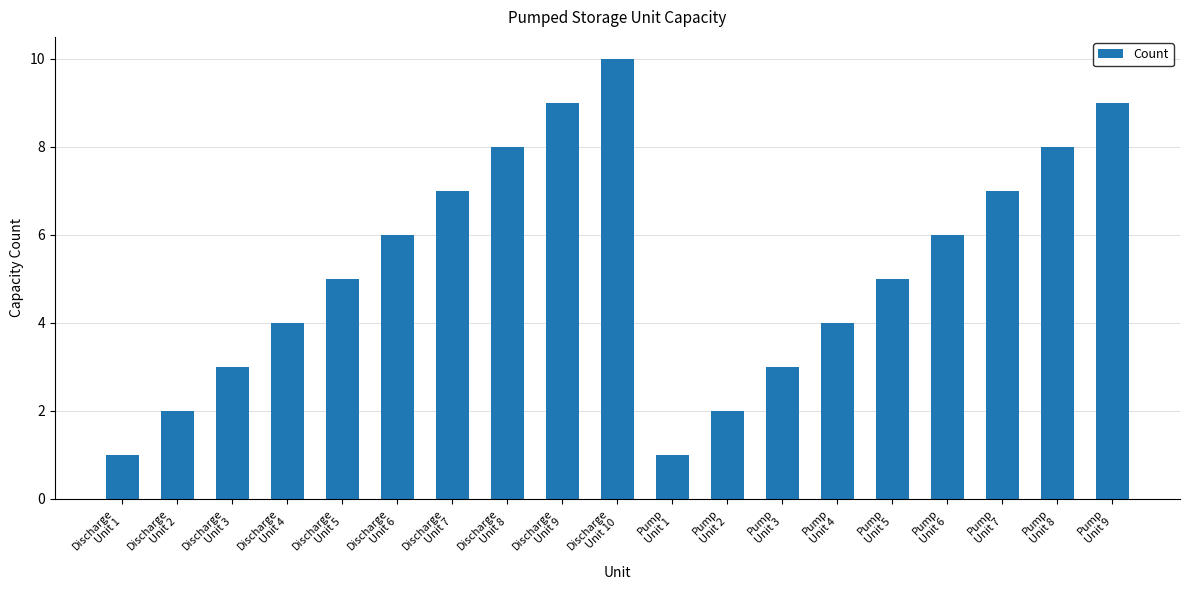

What is the smallest value displayed?

1